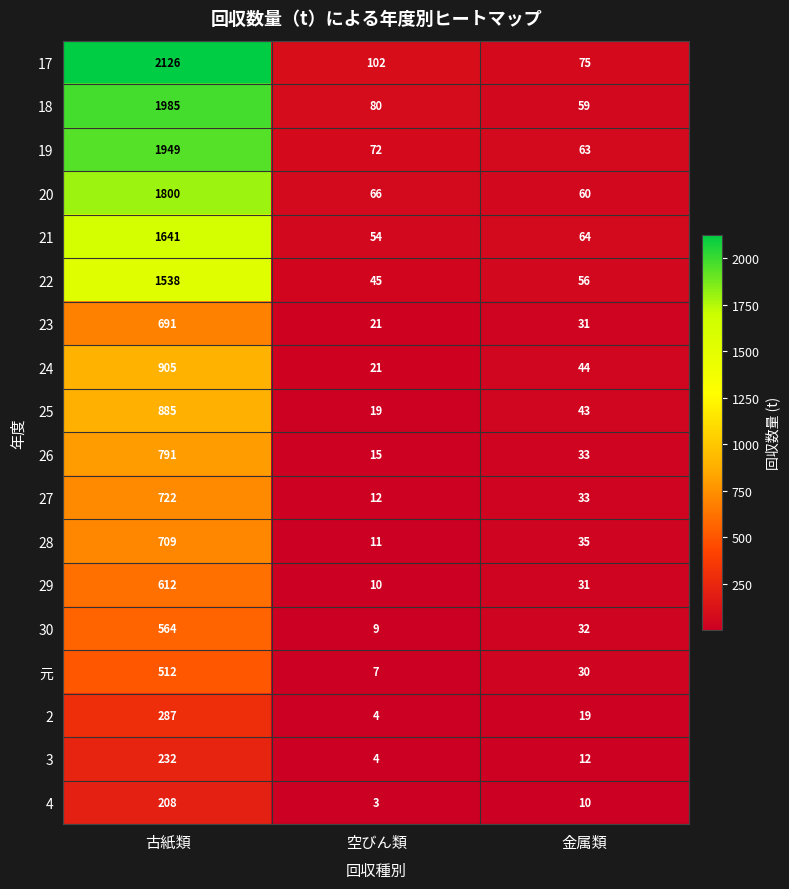

What is the total value across all series at 古紙類?

18157